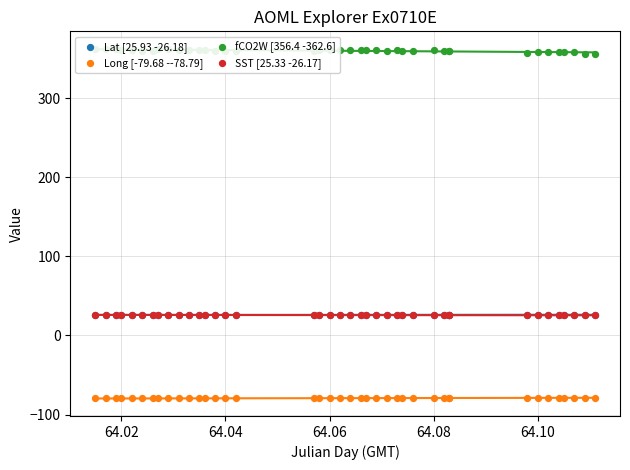

Which series has the widest spread of Y values?

fCO2W [356.4 -362.6]